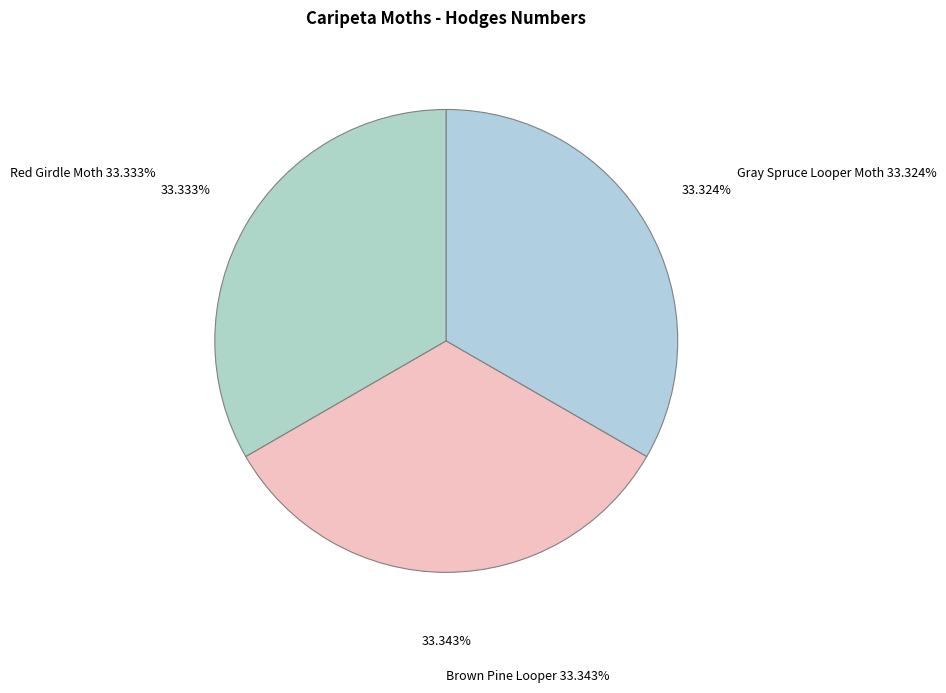

Combined, what portion of the pie is Red Girdle Moth and Brown Pine Looper?

66.7%